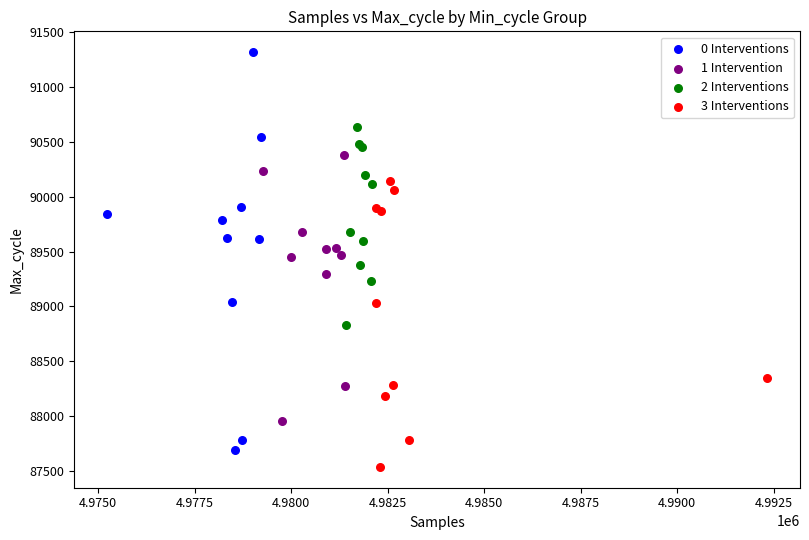

Which series contains the highest Y value?

0 Interventions